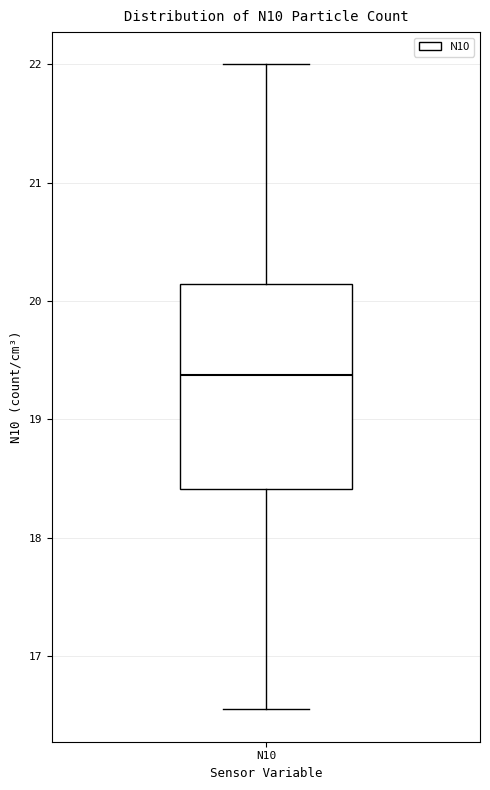

Read this box plot against the y-axis: the position of the median line, the range covered by the box, and the ends of both whiskers. The values are not printed on the chart, so give them approximately, as read against the axis.

median 19.4, box 18.4 to 20.1, whiskers 16.6 to 22.0